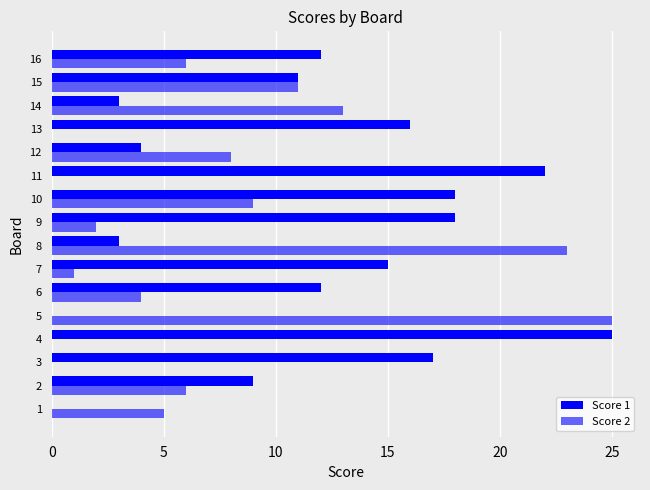

Reading left to right, extract all data points from this chart.

Score 1: 0	9	17	25	0	12	15	3	18	18	22	4	16	3	11	12
Score 2: 5	6	0	0	25	4	1	23	2	9	0	8	0	13	11	6